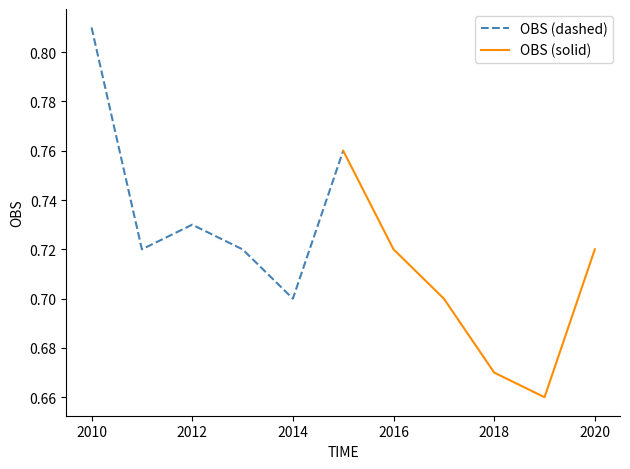

Which has a higher value, 2012 or 2016?

2012